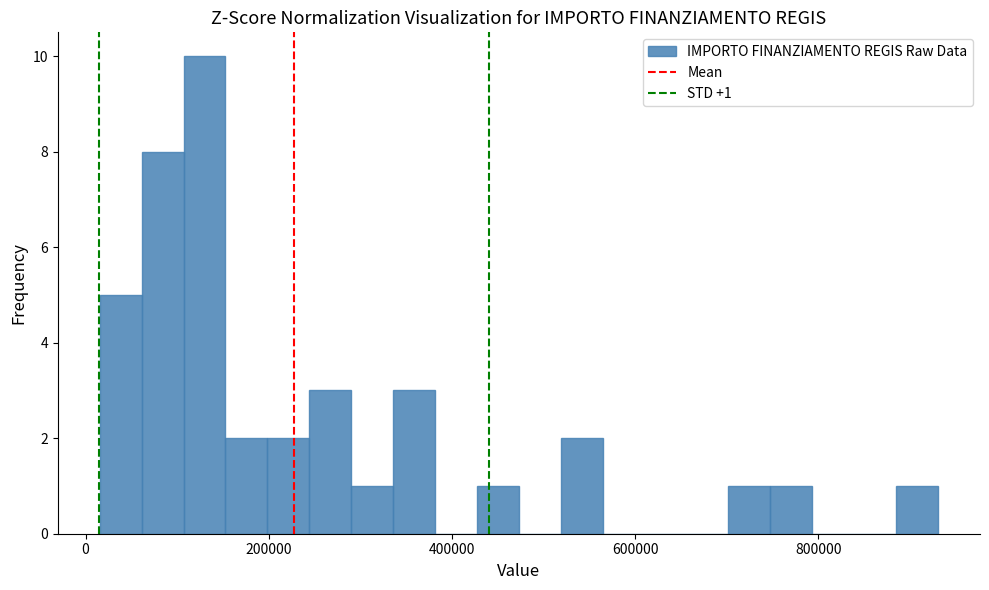

Read against the x-axis, roughly where is the centre of the tallest bar?

120000